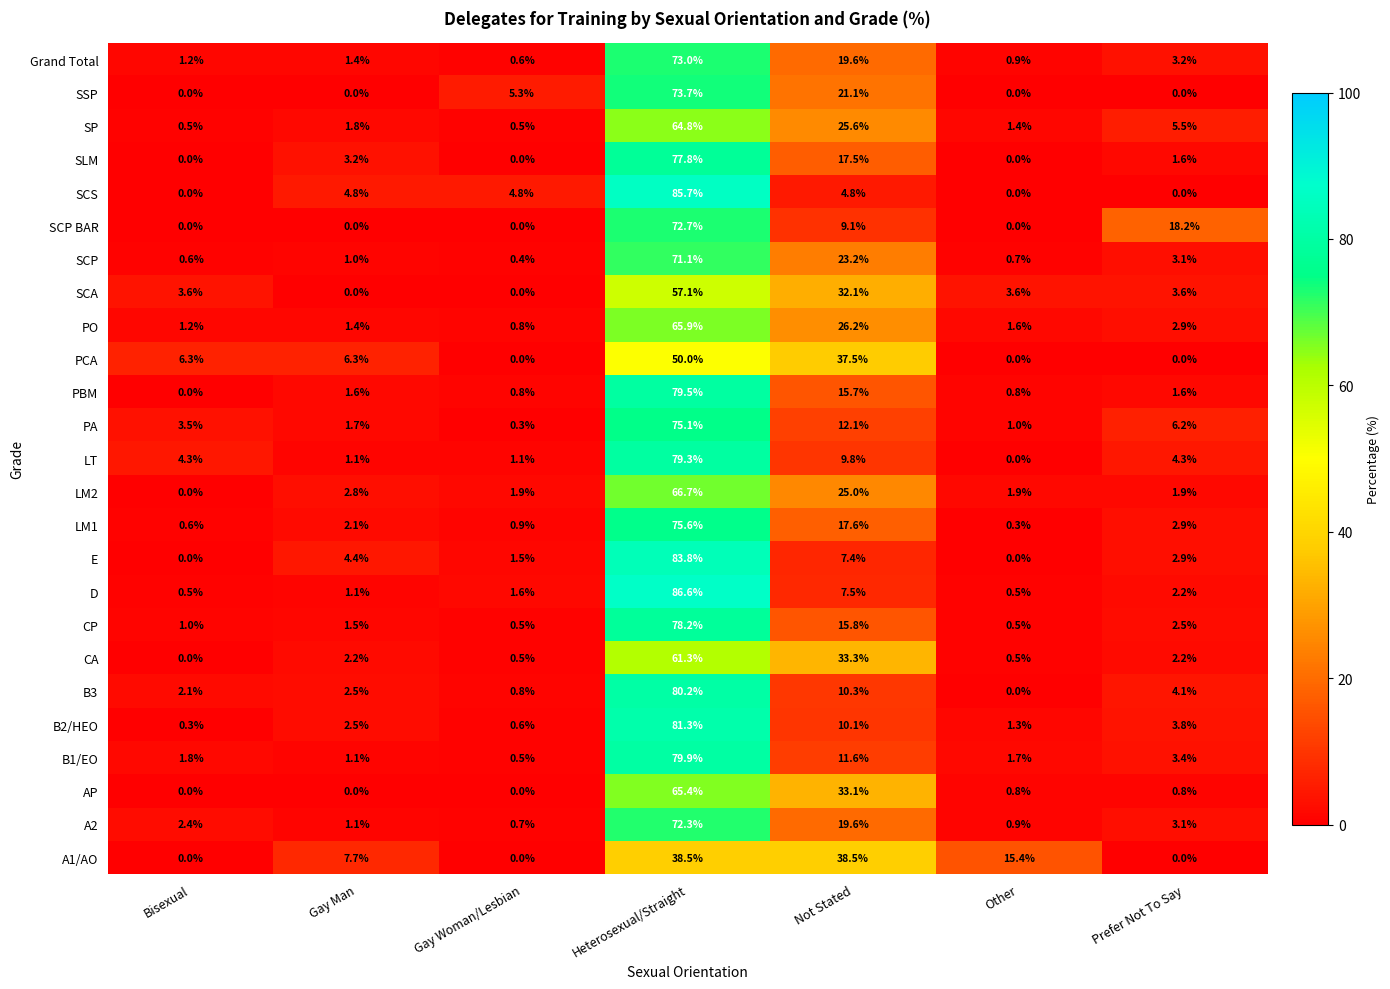

At Heterosexual/Straight, list the series in order from smallest to largest.

A1/AO, PCA, SCA, CA, SP, AP, PO, LM2, SCP, A2, SCP BAR, Grand Total, SSP, PA, LM1, SLM, CP, LT, PBM, B1/EO, B3, B2/HEO, E, SCS, D